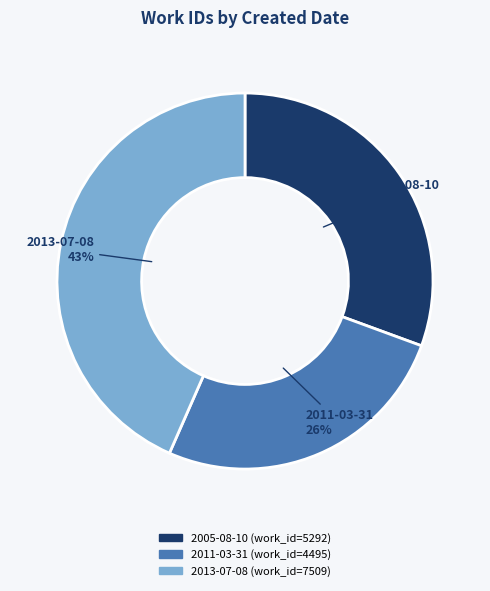

The 2005-08-10 slice represents 31% of the pie. True or false?

True